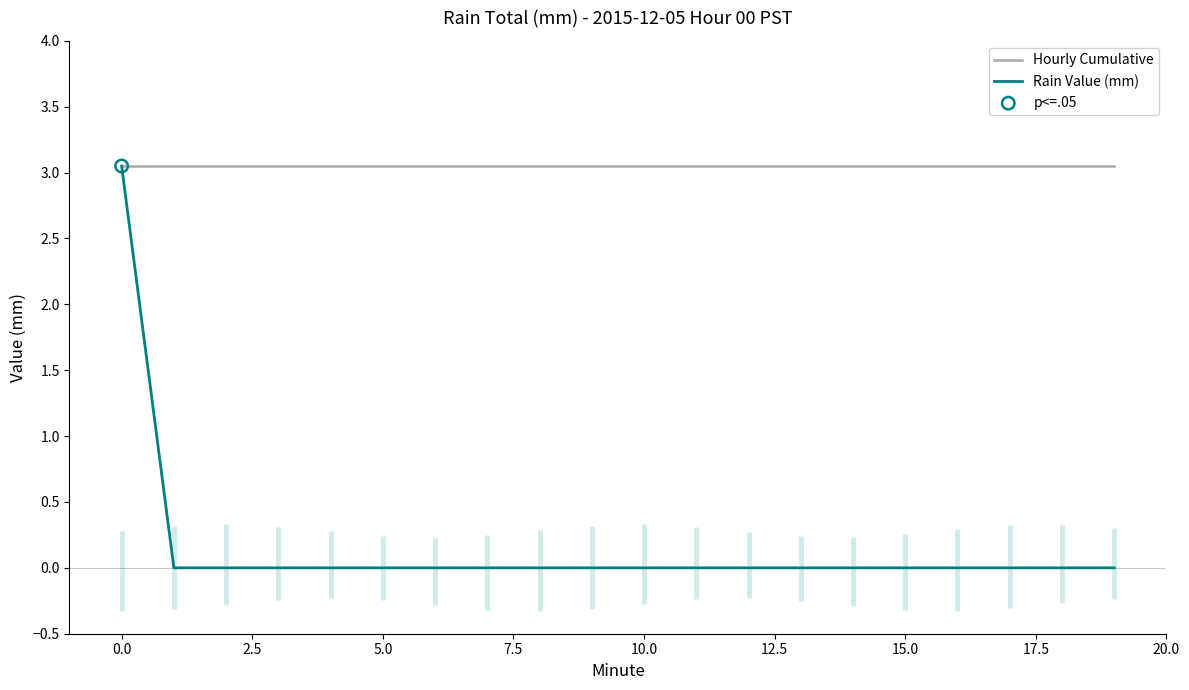

Which series has the largest total across all categories?

Hourly Cumulative